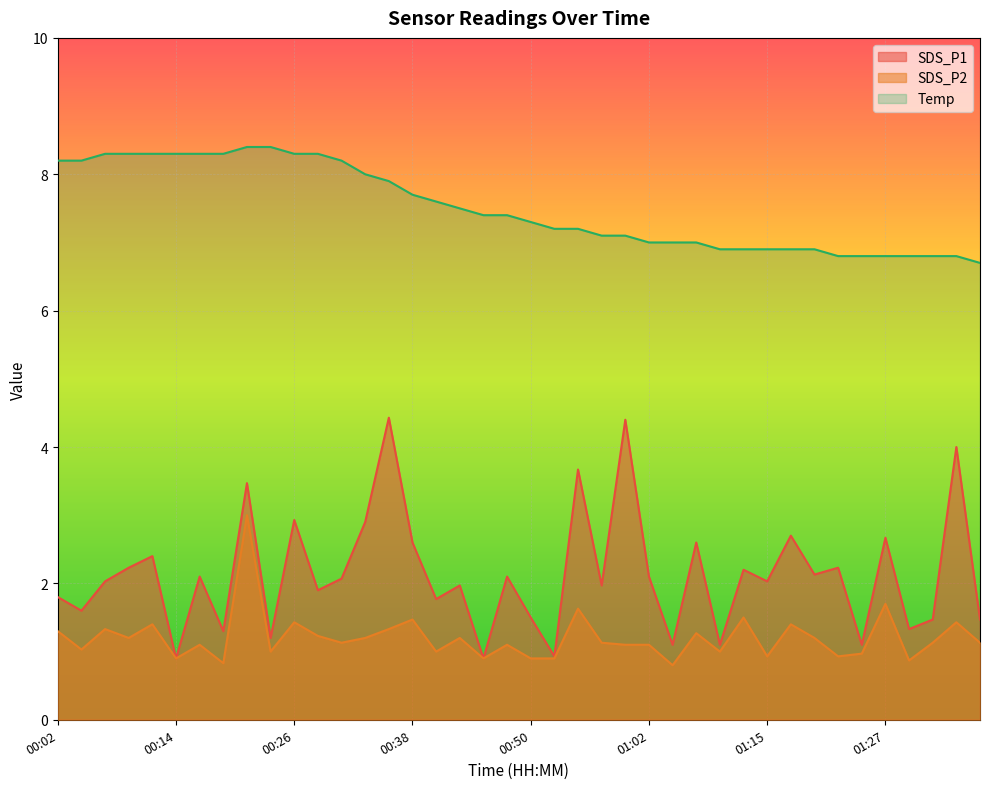

The SDS_P1 series shows 2.4 at 00:02. True or false?

False